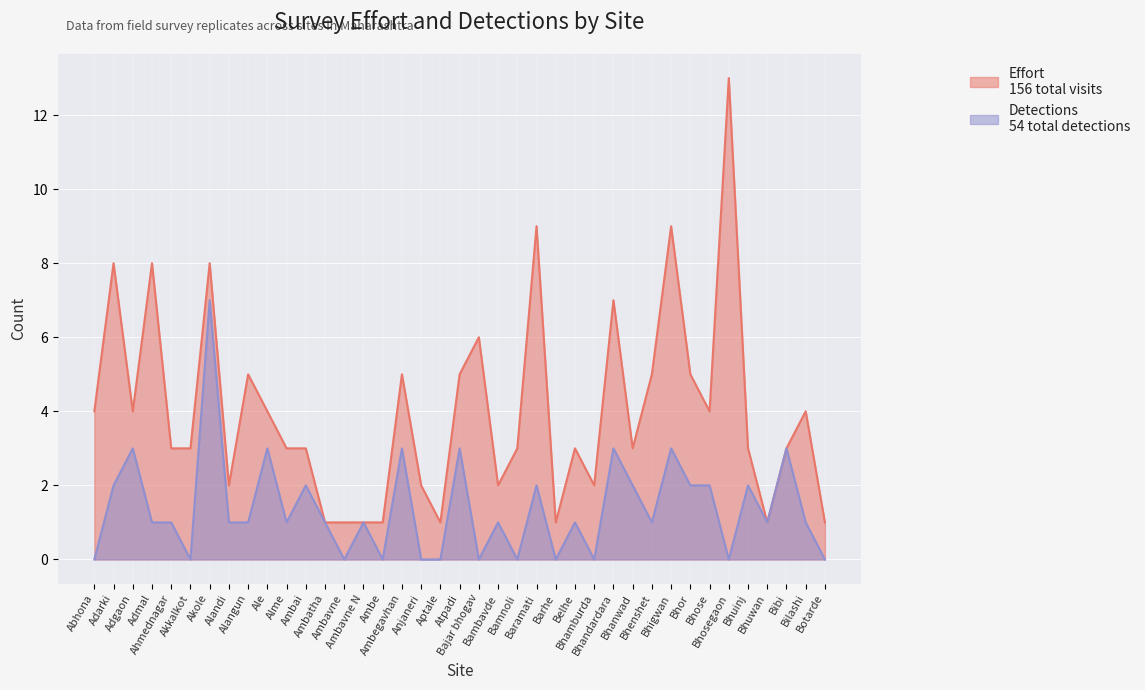

Reading left to right, transcribe all the data shown in this chart.

Effort: 4	8	4	8	3	3	8	2	5	4	3	3	1	1	1	1	5	2	1	5	6	2	3	9	1	3	2	7	3	5	9	5	4	13	3	1	3	4	1
Detections: 0	2	3	1	1	0	7	1	1	3	1	2	1	0	1	0	3	0	0	3	0	1	0	2	0	1	0	3	2	1	3	2	2	0	2	1	3	1	0